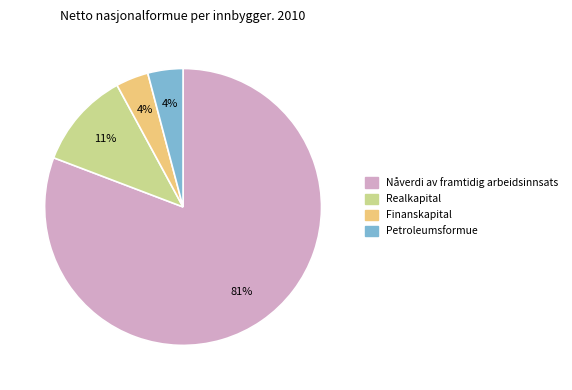

Which has a higher value, Realkapital or Petroleumsformue?

Realkapital